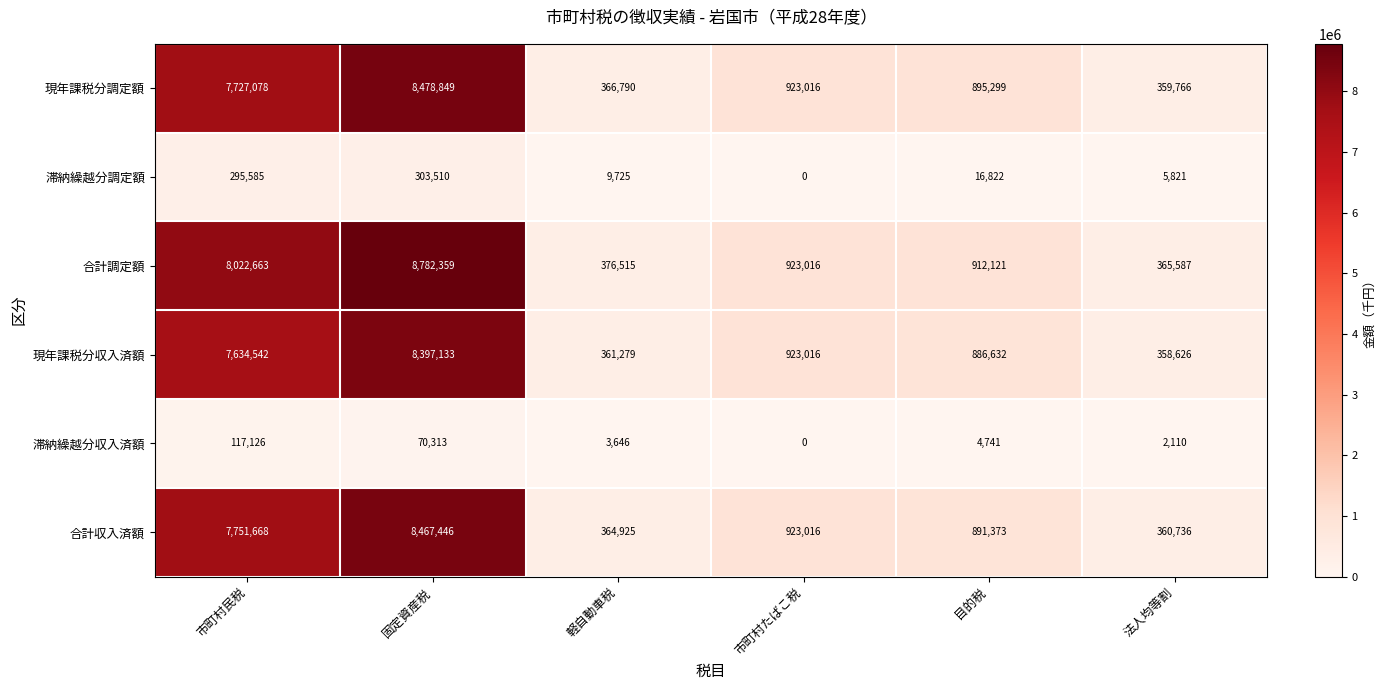

Which series has the largest total across all categories?

合計調定額